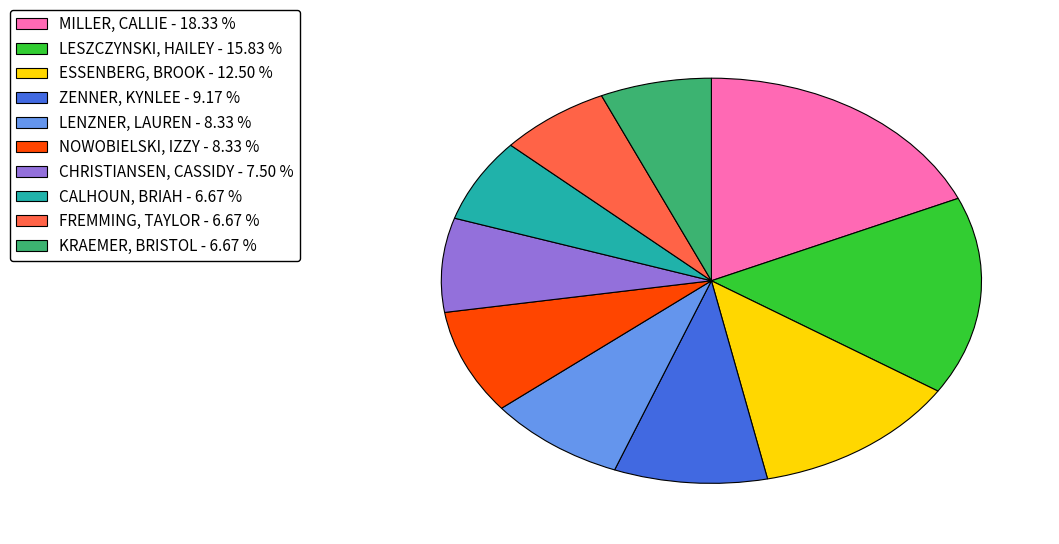

Does LENZNER, LAUREN - 8.33 % account for over 50% of the chart?

No